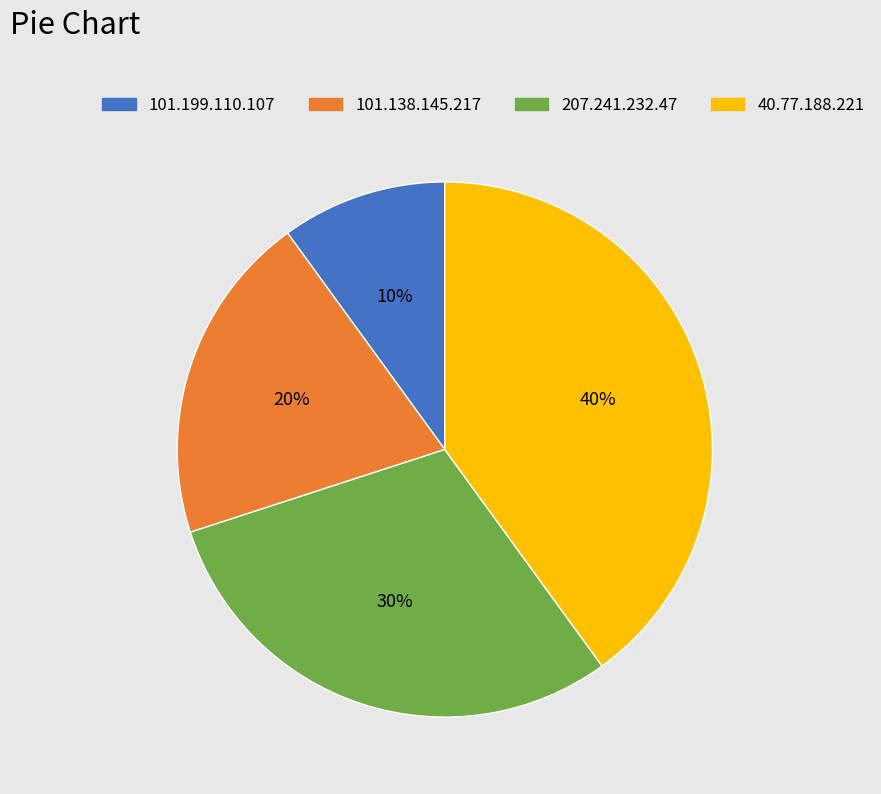

Combined, do 40.77.188.221 and 207.241.232.47 account for over 50%?

Yes